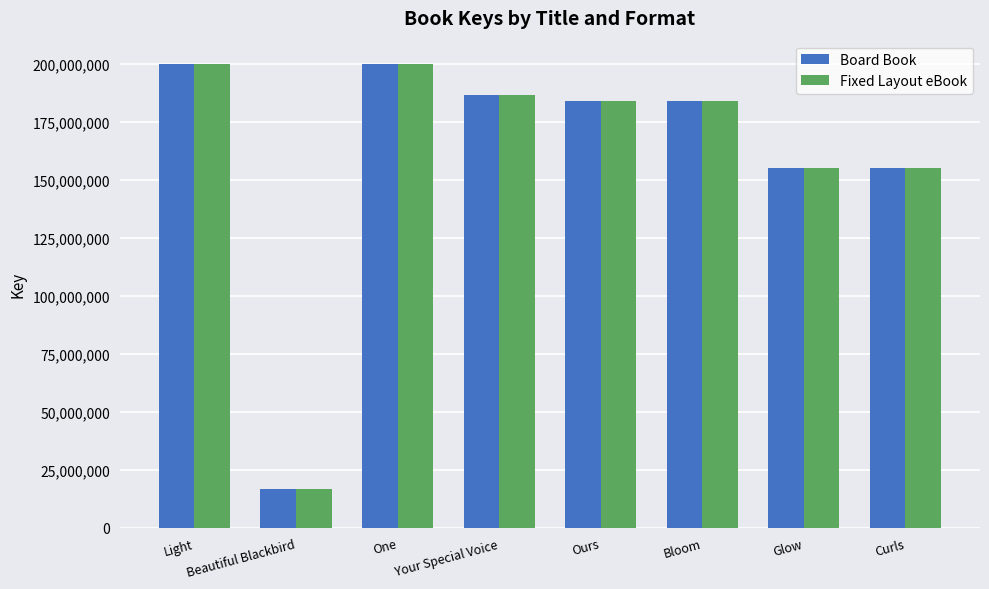

How many values in the Board Book series are below 183999243?

4